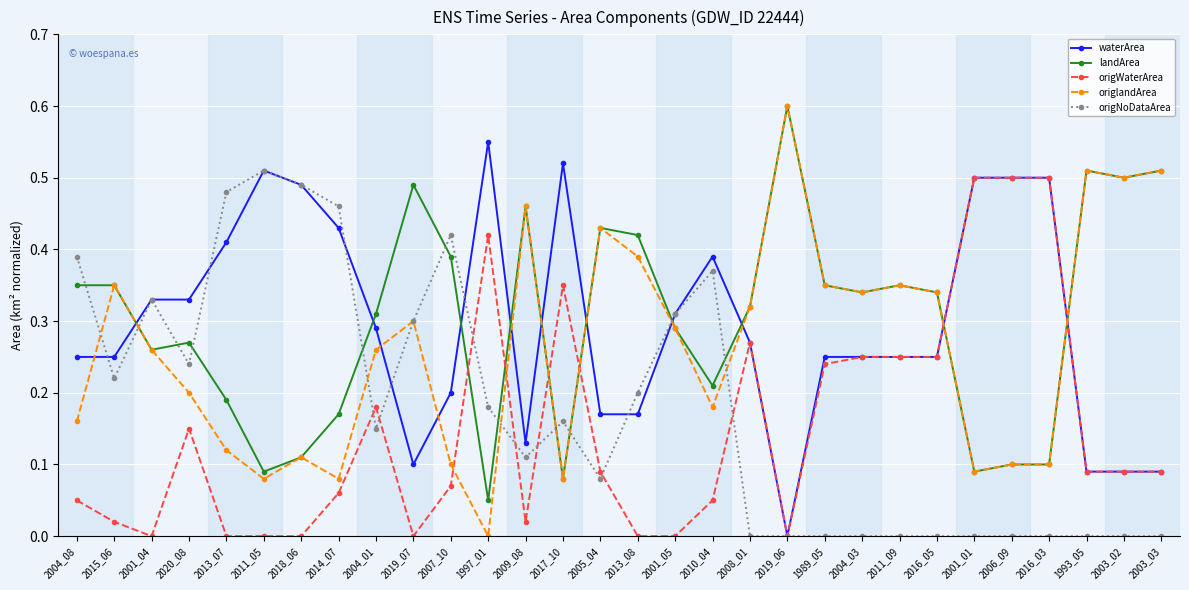

How many times do waterArea and landArea cross each other?

10